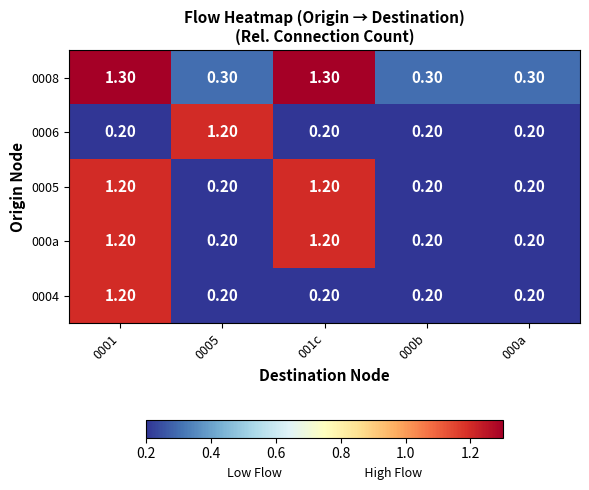

What is the difference between the maximum and minimum values in the 0006 series?

1.0